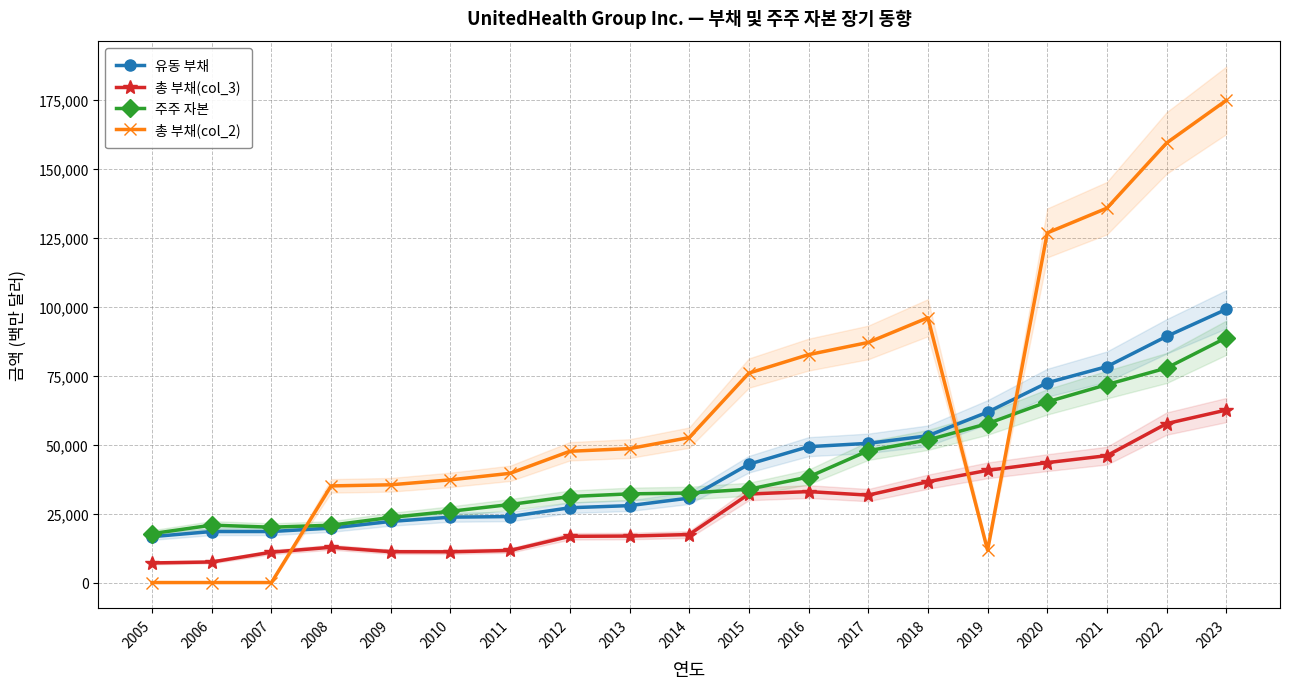

What is the total value across all series at 2022?

383990